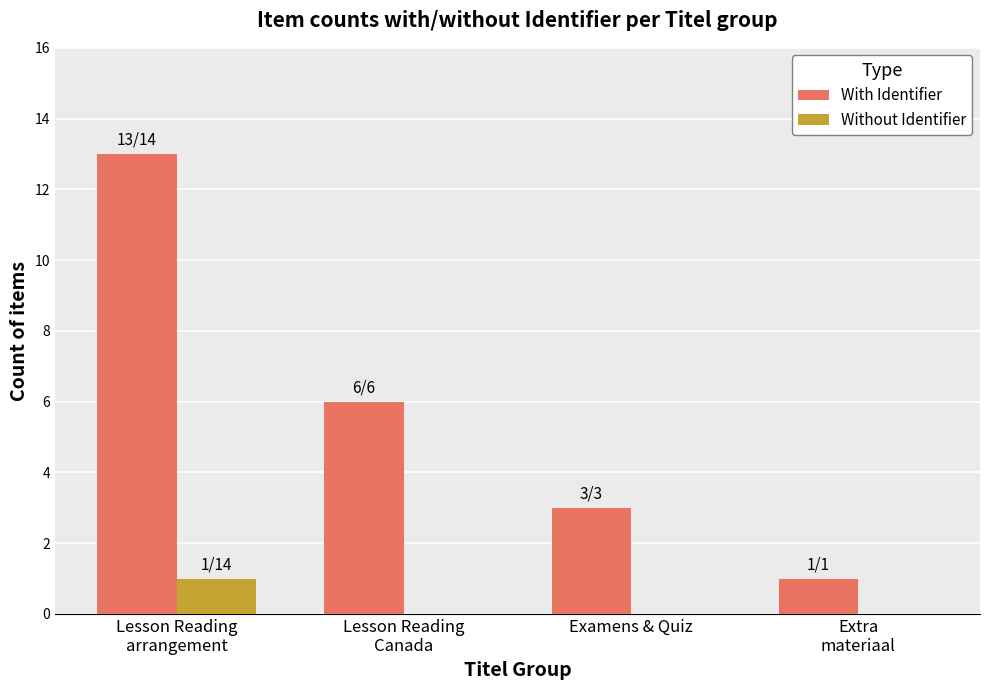

The With Identifier series shows 4 at Examens & Quiz. True or false?

False